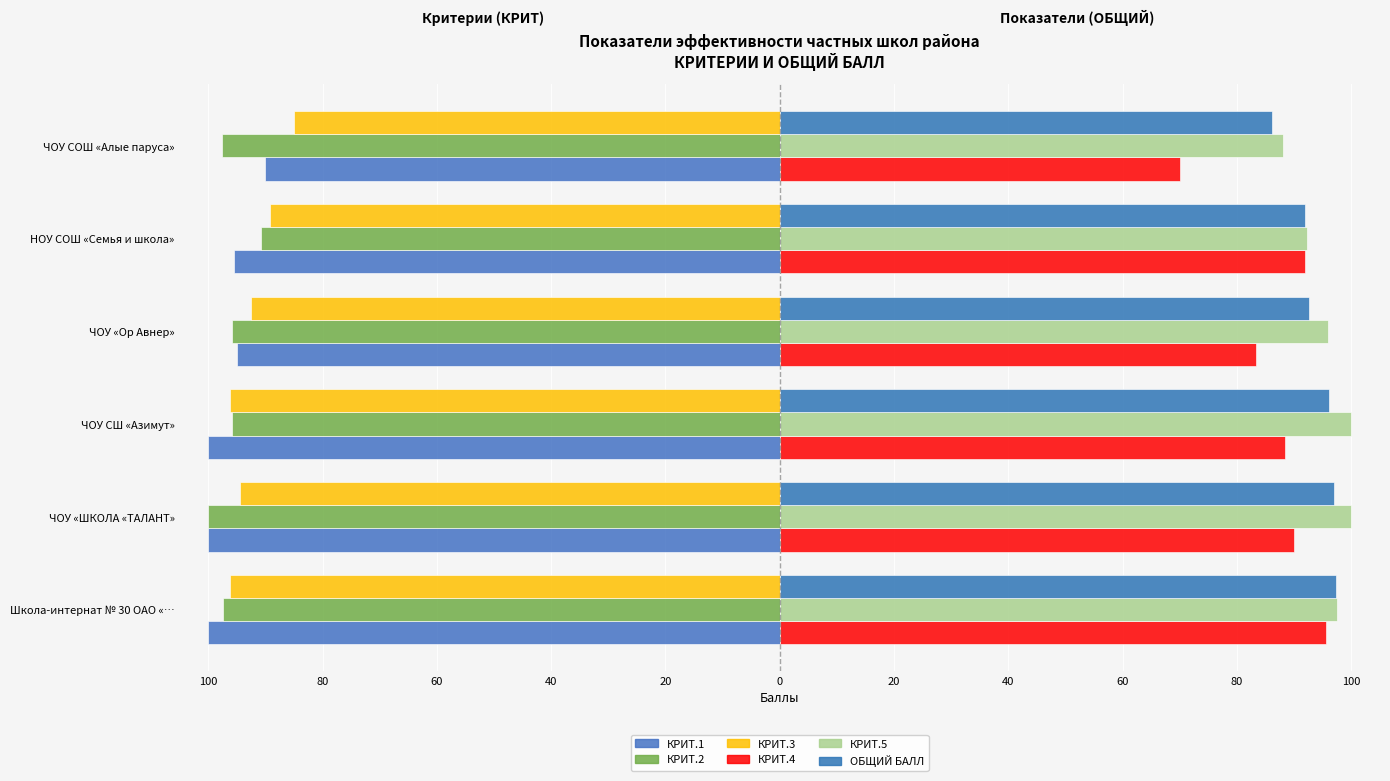

Count the number of data series in this chart.

6